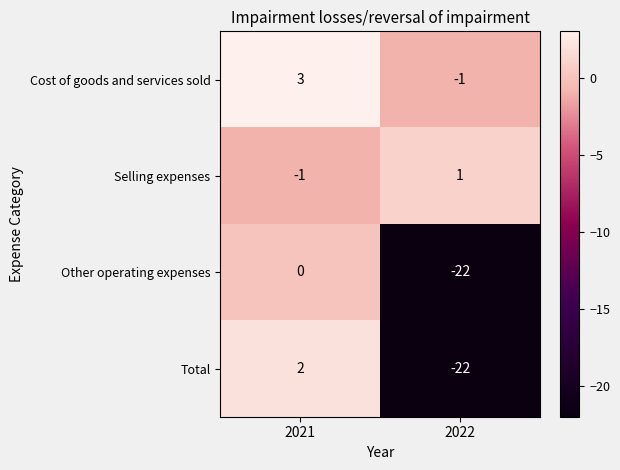

At which category is the sum across all series the highest?

2021